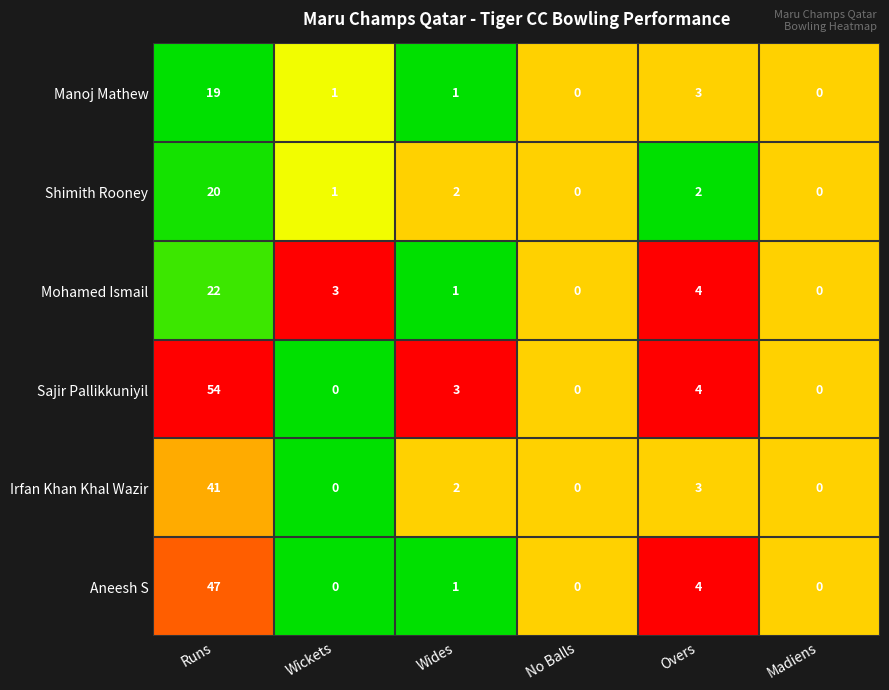

What is the difference between the maximum and minimum values in the Manoj Mathew series?

19